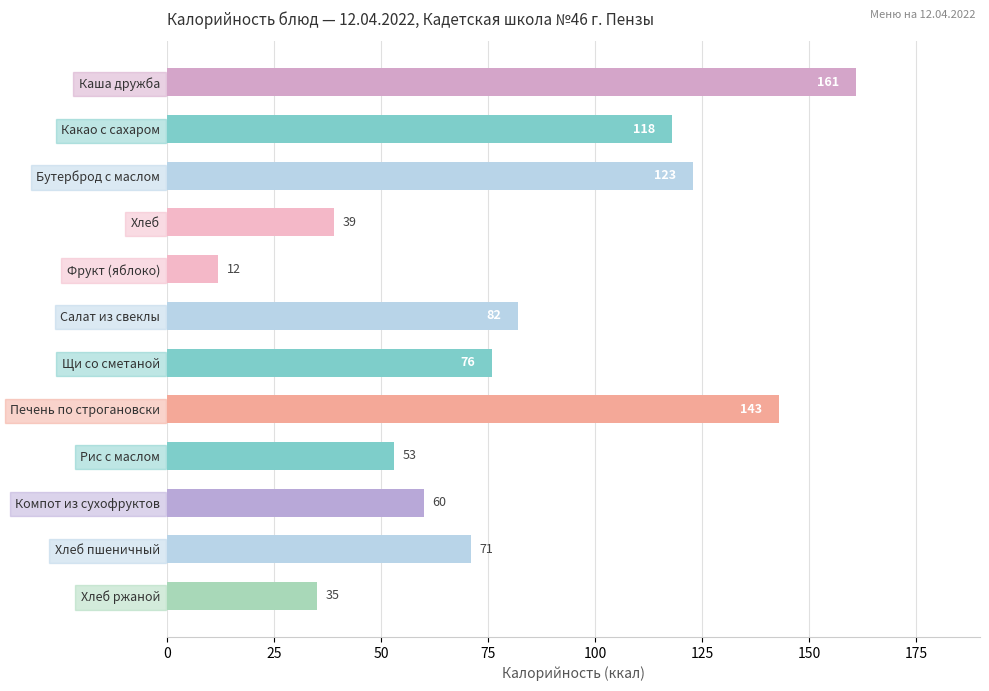

Approximately how many times larger is the value at Хлеб ржаной compared to Хлеб?

0.9